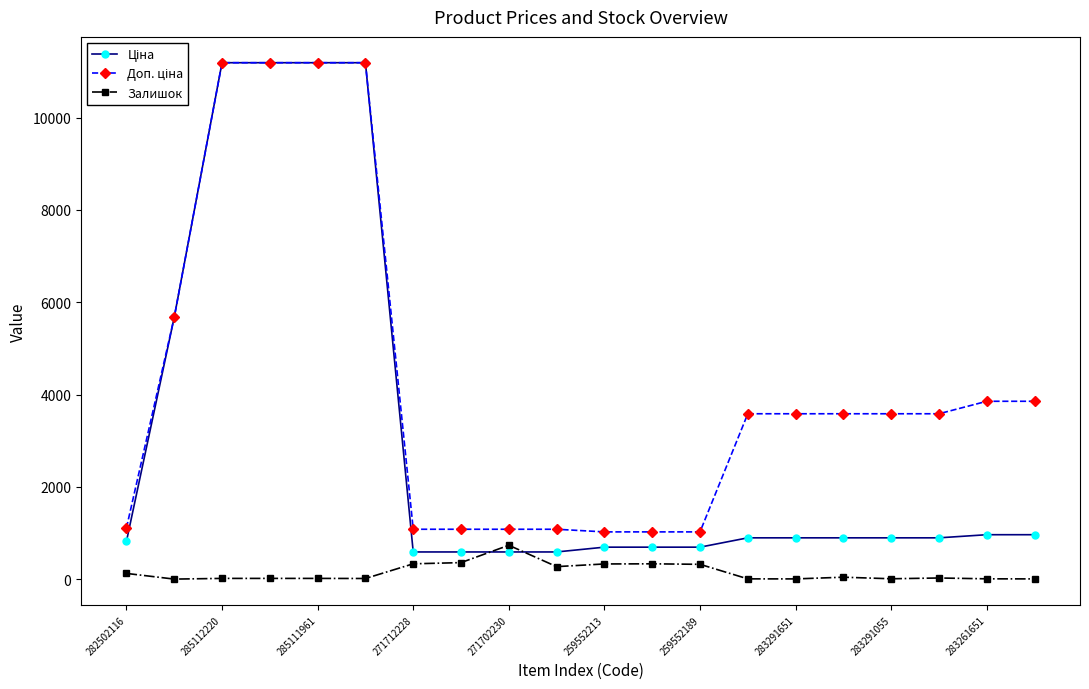

How many data points in Залишок are less than 26?

10